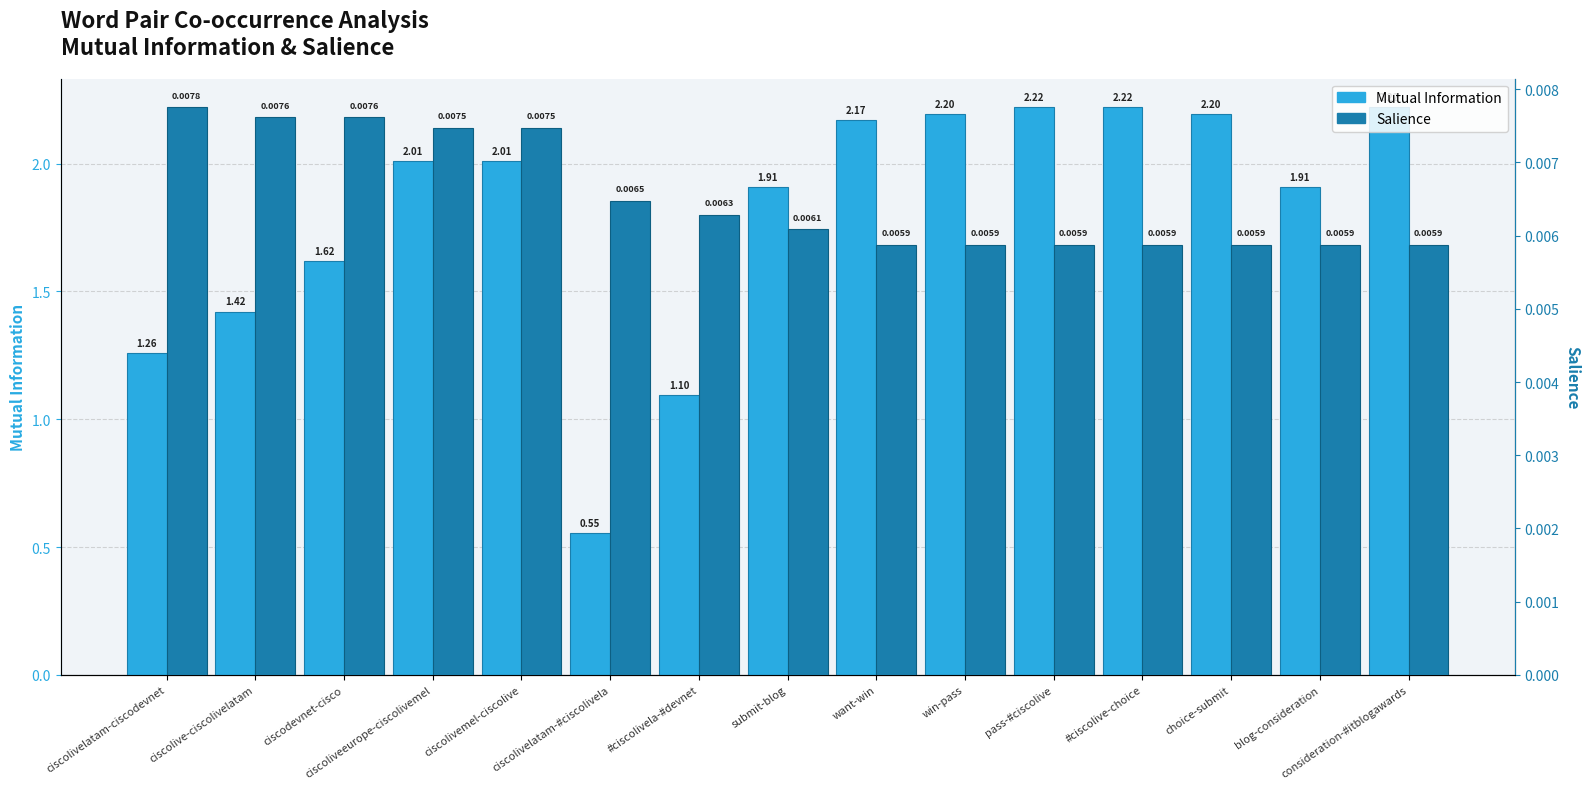

Is the value of Salience at blog-consideration greater than the value of Mutual Information at choice-submit?

No